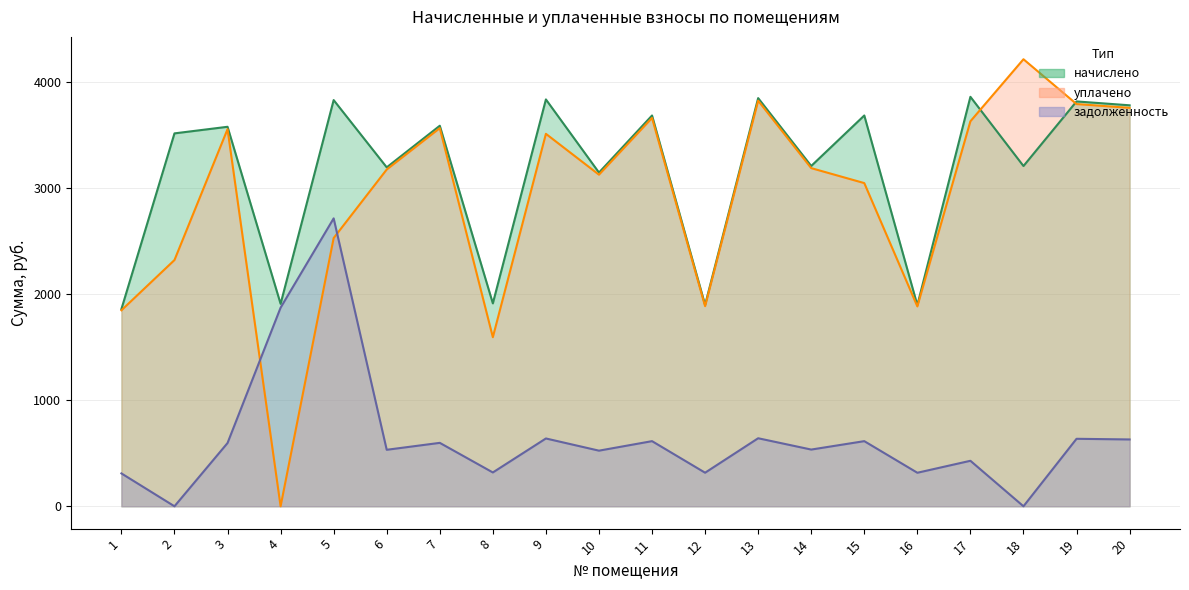

True or false: начислено has more than 1 interior local peaks.

True